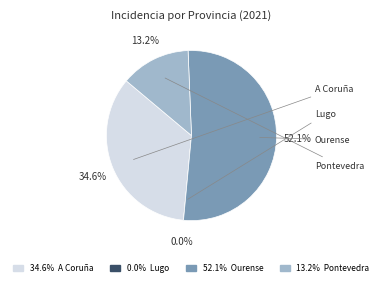

The Pontevedra slice represents 13% of the pie. True or false?

True